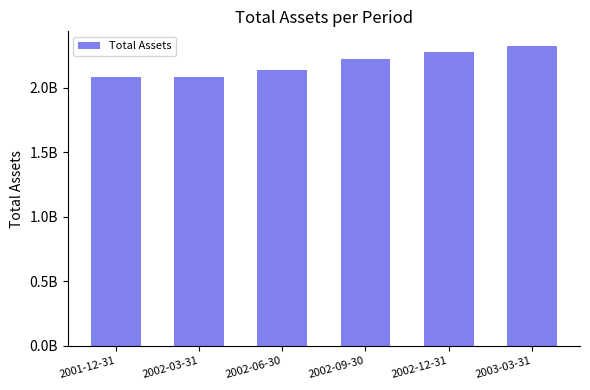

Reading left to right, transcribe all the data shown in this chart.

2001-12-31=2085747000	2002-03-31=2083555000	2002-06-30=2137568000	2002-09-30=2223814000	2002-12-31=2281344000	2003-03-31=2322506000